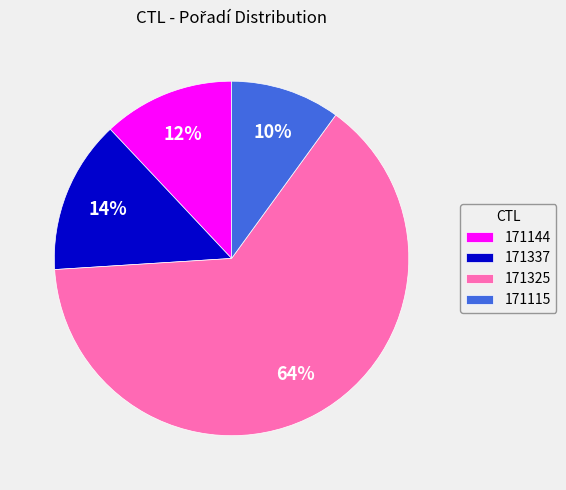

How many segments does this pie chart have?

4